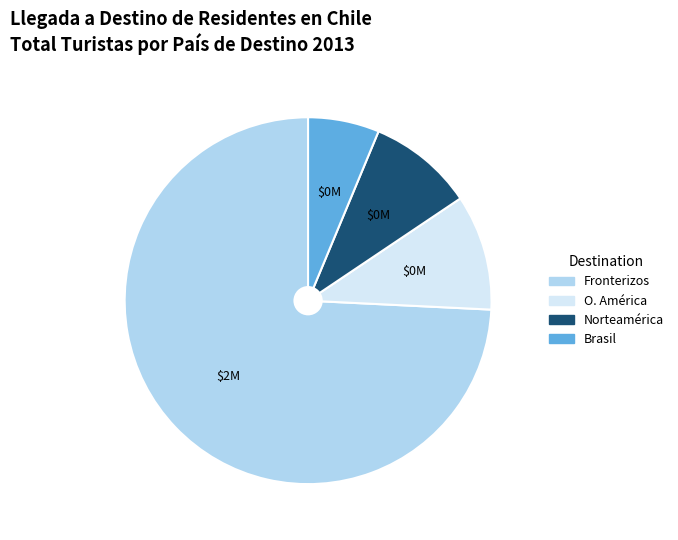

Which category has the smallest portion of the pie?

Brasil